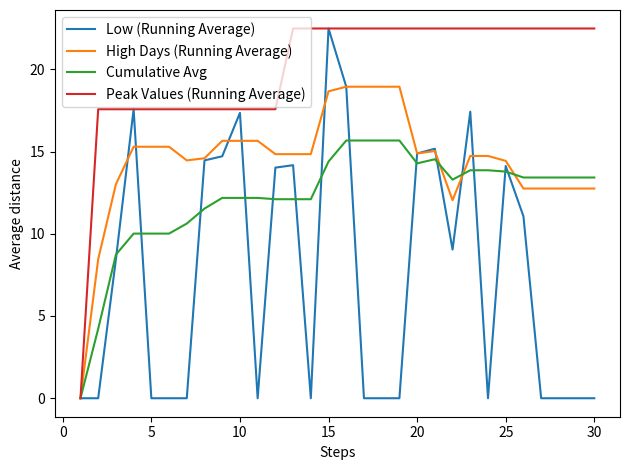

List the series in order of their overall mean, lowest first.

Low (Running Average), Cumulative Avg, High Days (Running Average), Peak Values (Running Average)